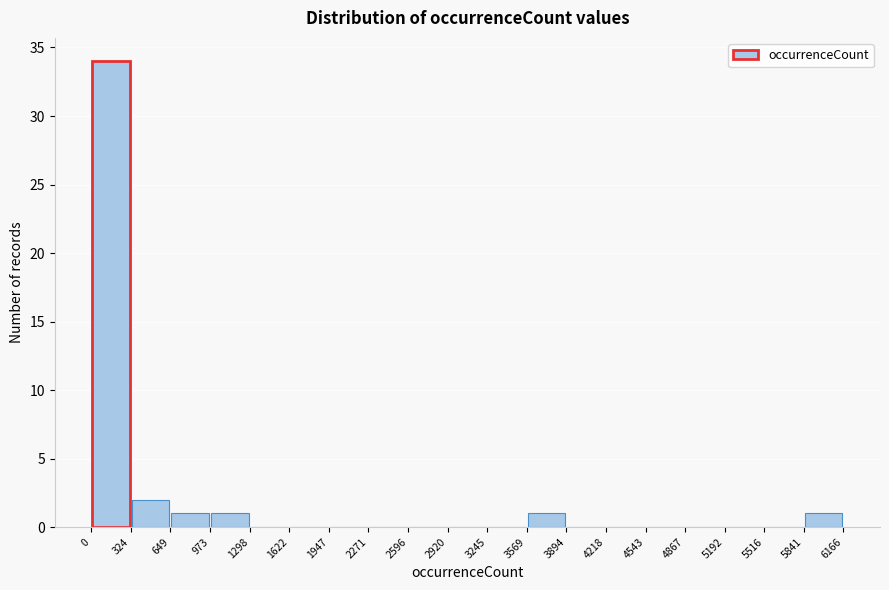

Which range on the x-axis has the tallest bar?

0 to 324